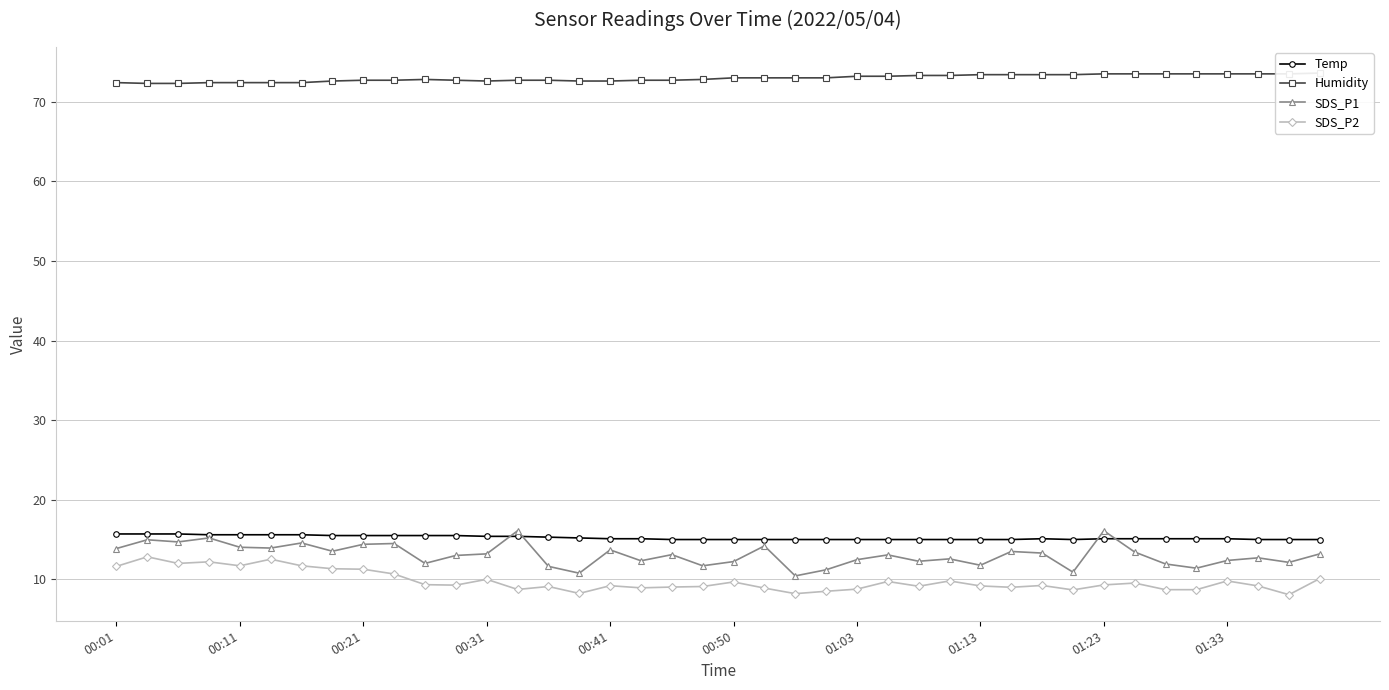

True or false: SDS_P2 has more than 2 interior local peaks.

True